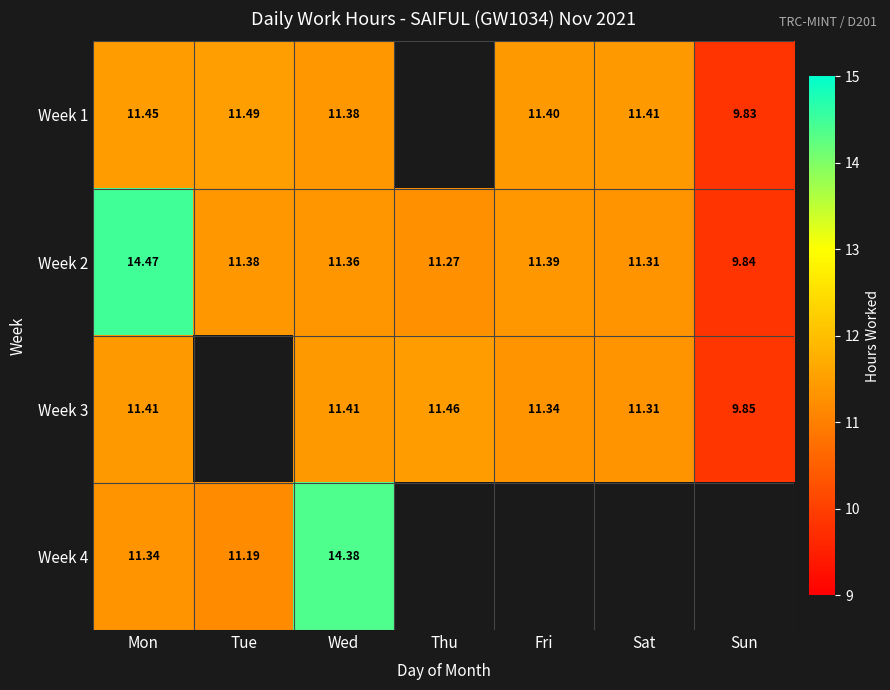

List the labels in order of Week 2 value, largest first.

Mon, Fri, Tue, Wed, Sat, Thu, Sun